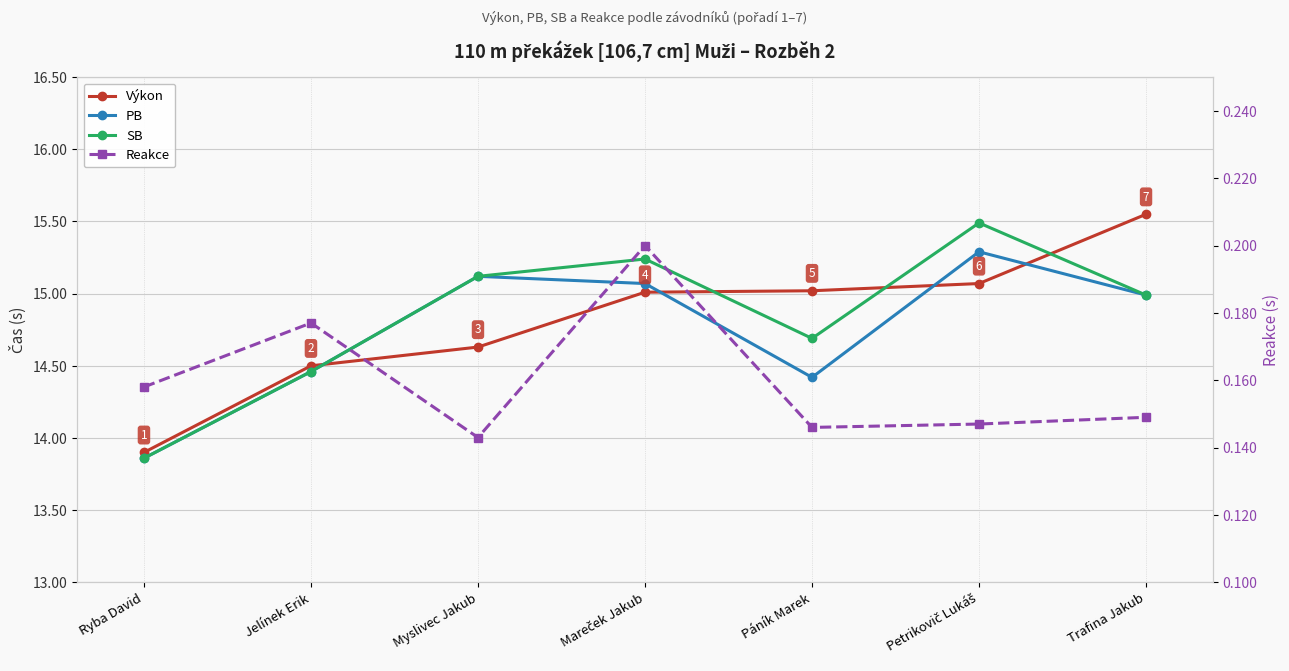

The value of SB at Jelínek Erik is 14.5. True or false?

True